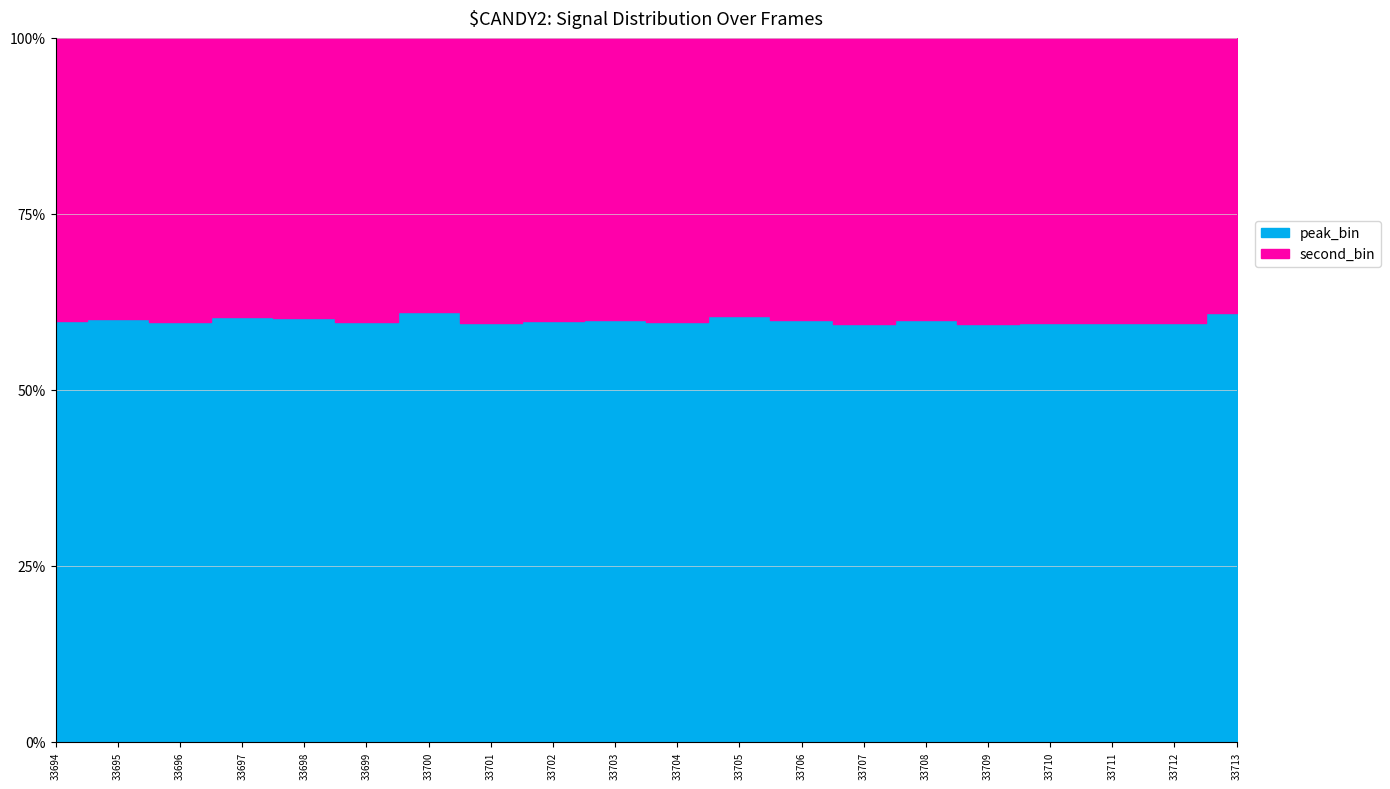

What is the sum of all peak_bin_line values?

1198.0